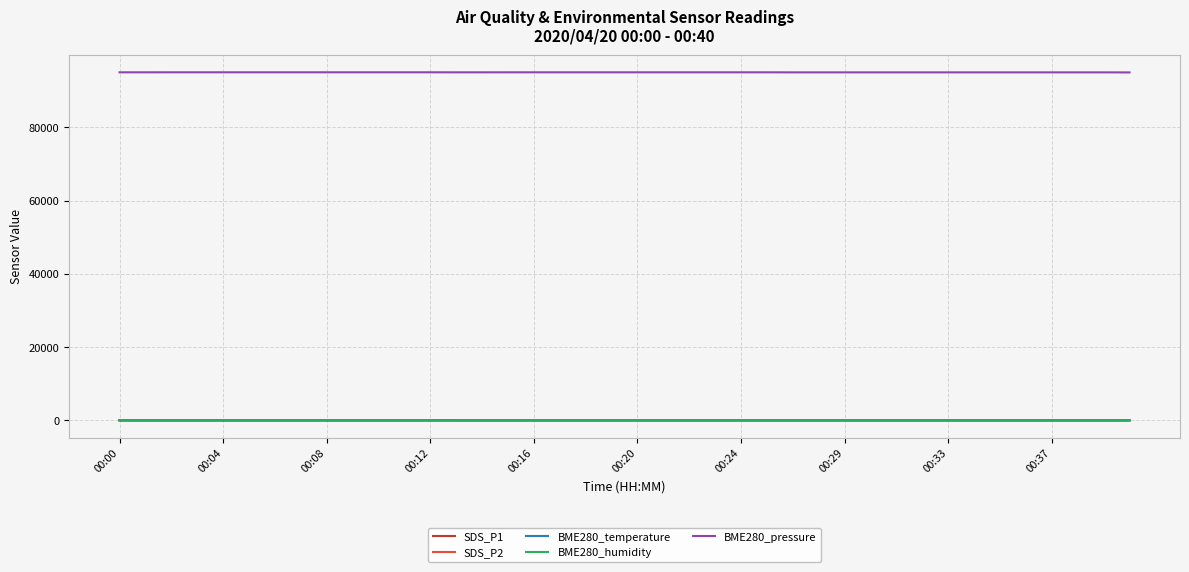

Which series has the widest spread of values?

BME280_pressure